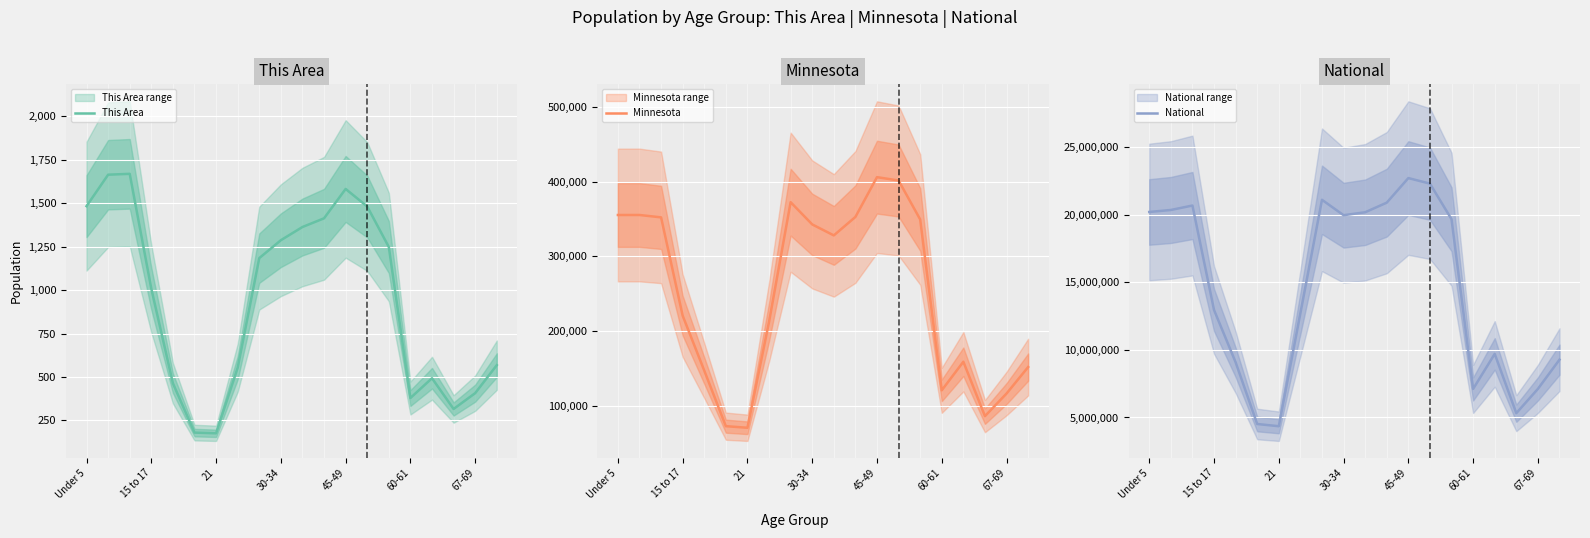

How many lines are shown in the chart?

3